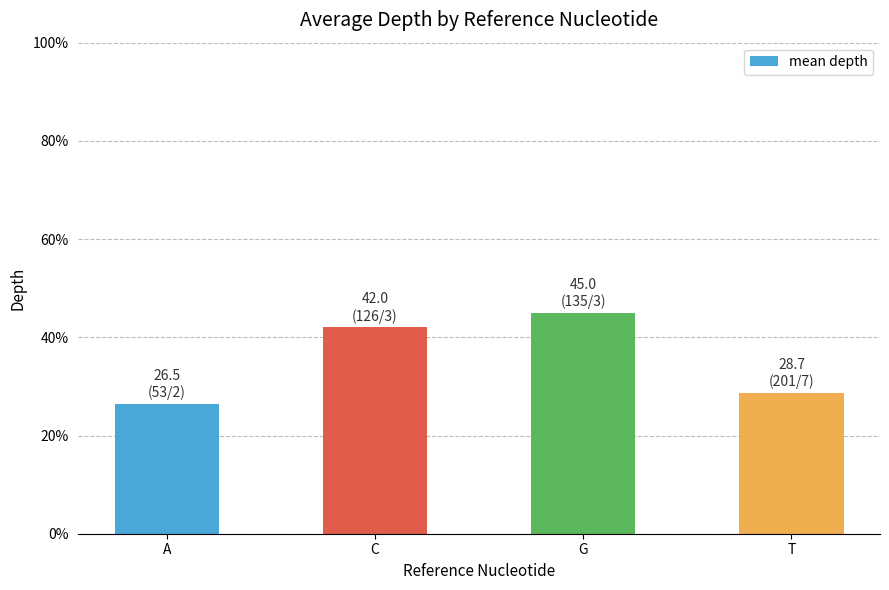

Between T and C, which is larger?

C